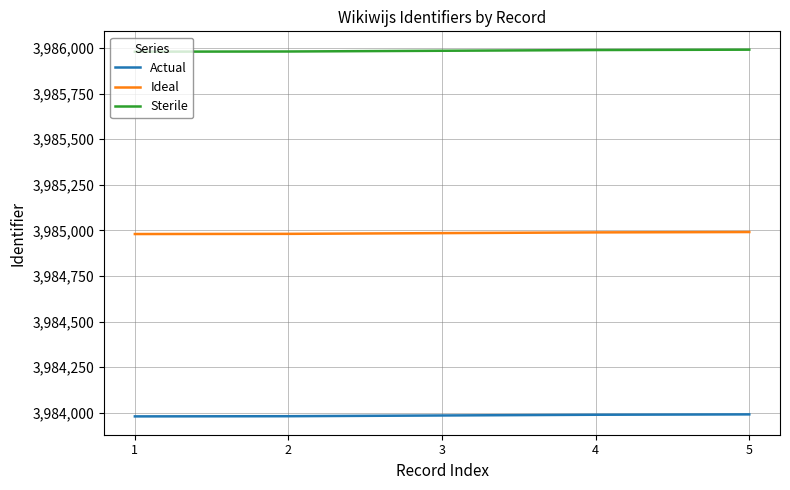

Does the chart display data point markers on the line(s)?

No